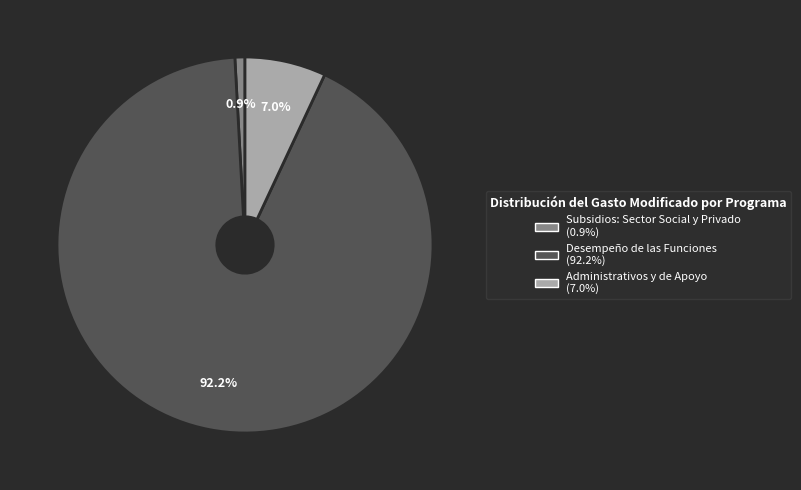

To the nearest percent, what is the average slice percentage?

33%